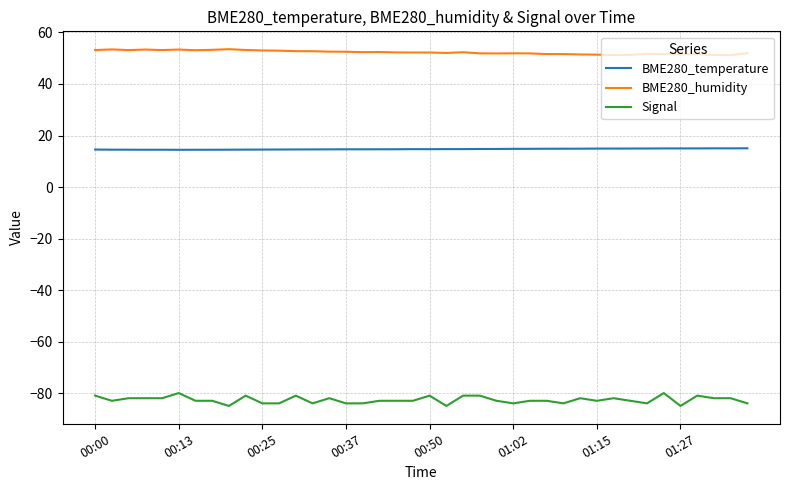

What is the greatest value displayed?

53.5